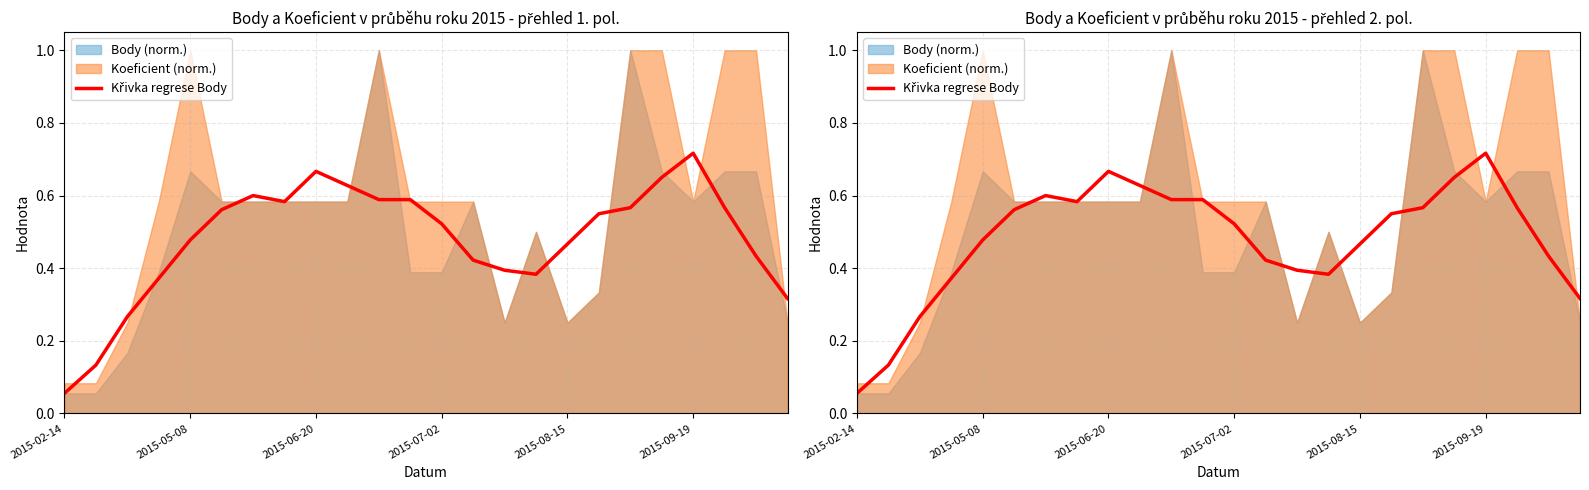

Is it true that the value at 15 is 0.6?

False